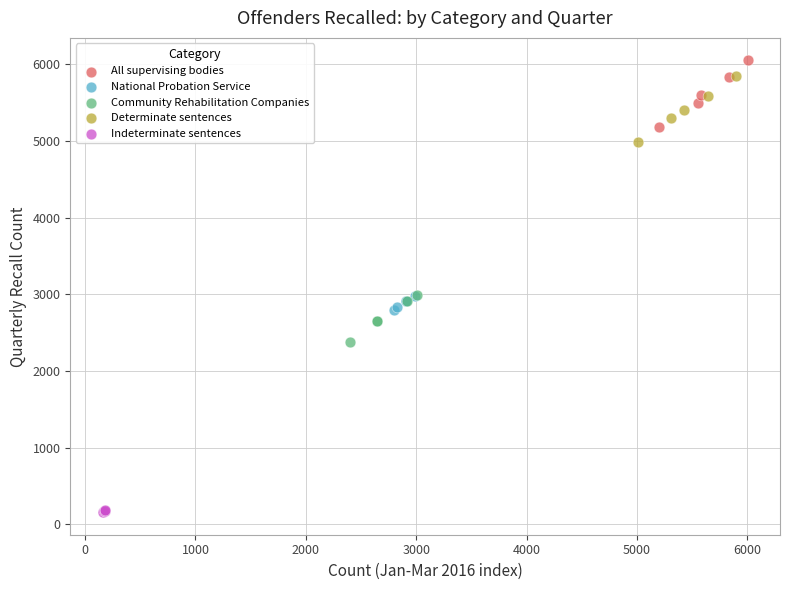

Which series has the widest spread of Y values?

All supervising bodies